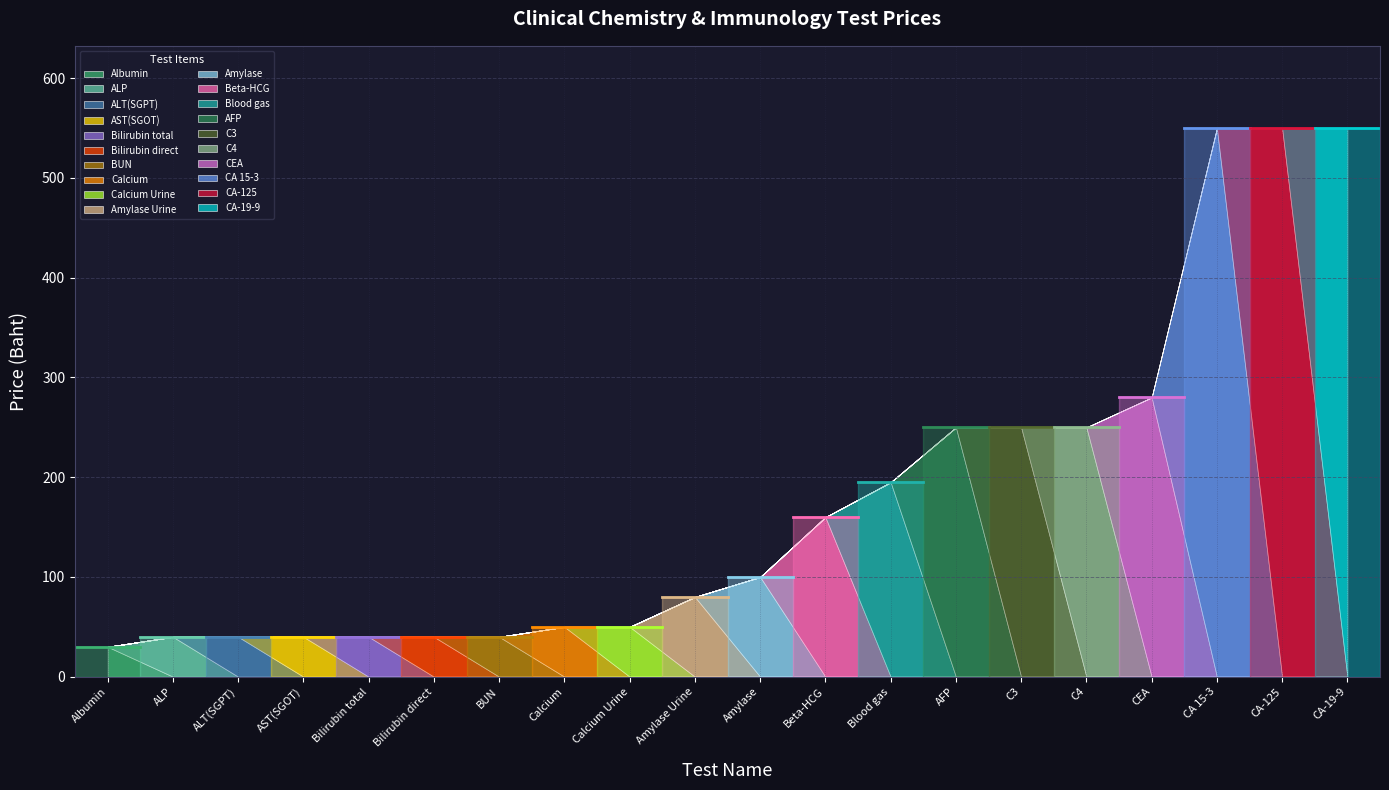

Count the number of categories in the chart.

20